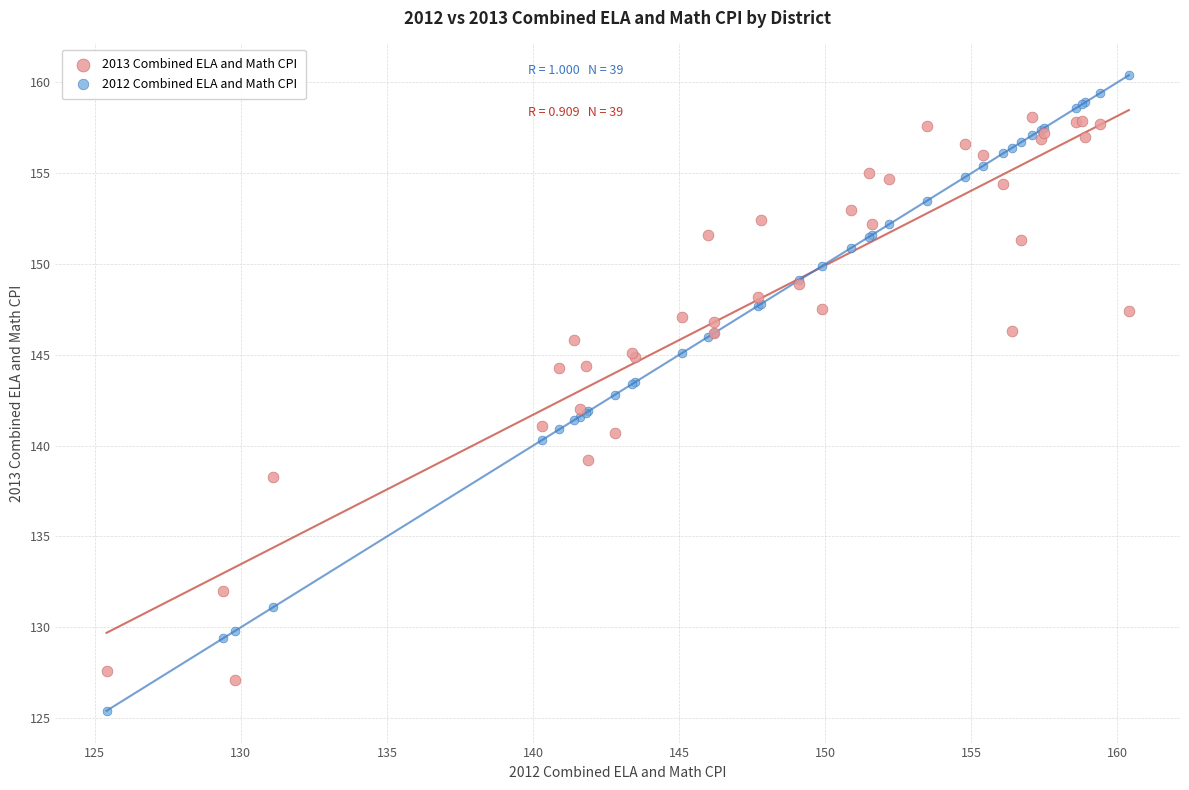

Which series reaches the maximum Y coordinate?

2012 Combined ELA and Math CPI